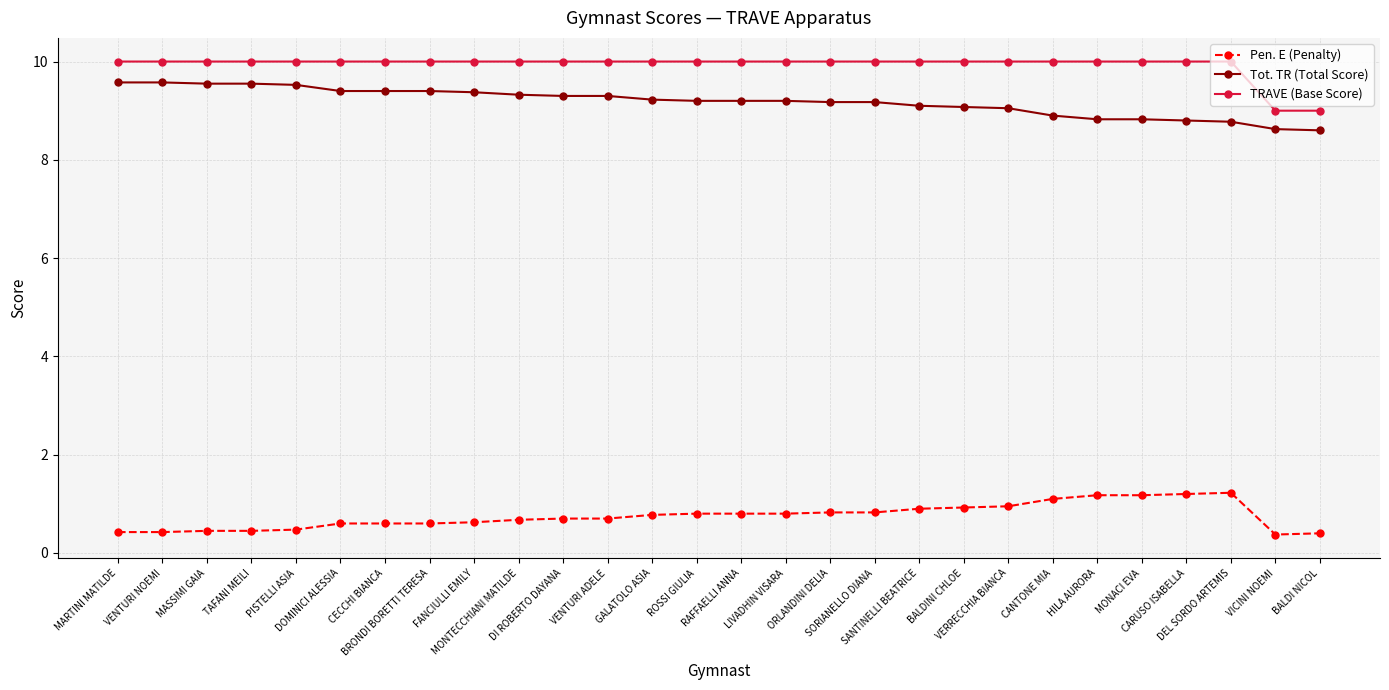

How many lines are shown in the chart?

3